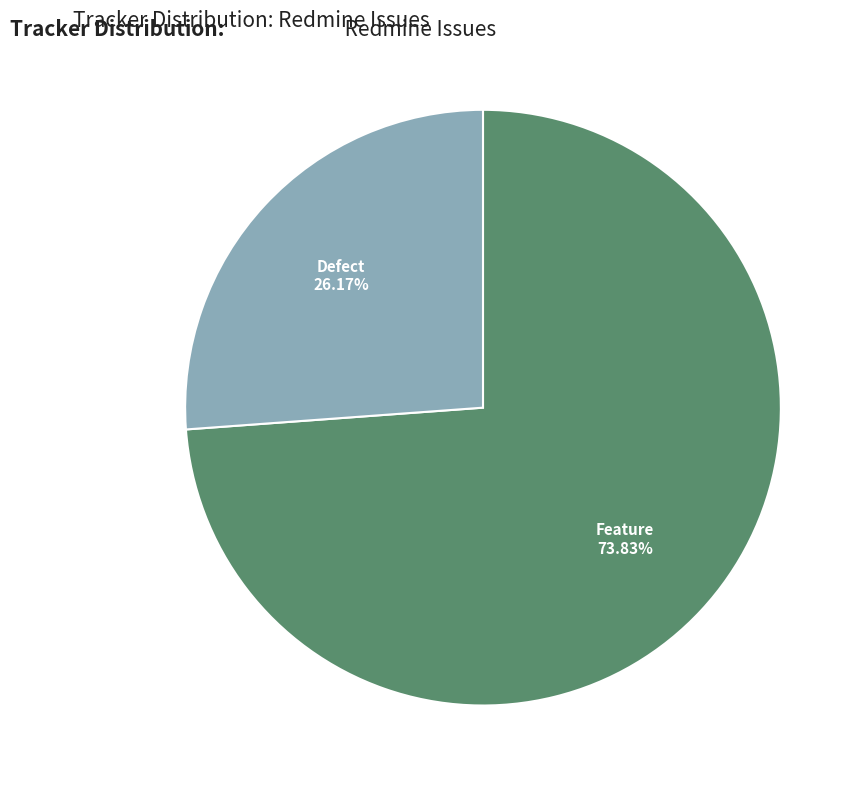

Is there any slice that represents more than half of the pie?

Yes